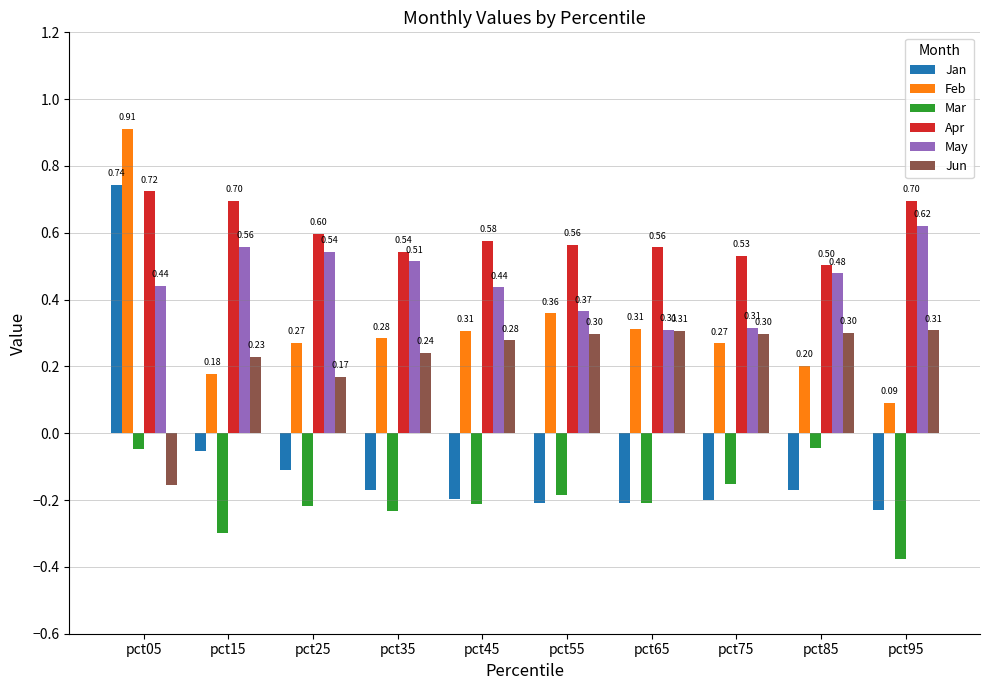

What is the value of the May bar at the 8th from the left?

0.3